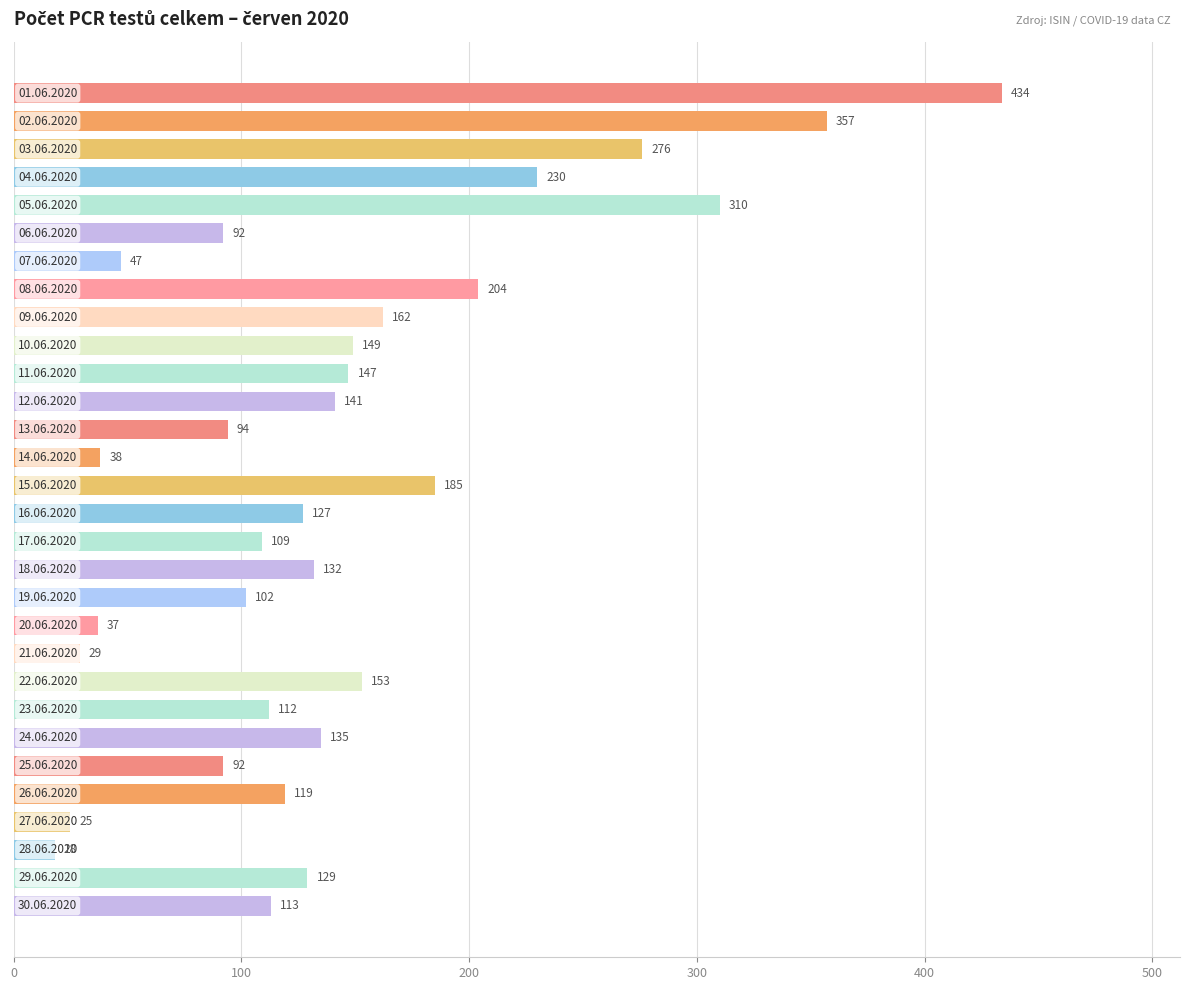

What is the value of the 20th bar from the top?

37